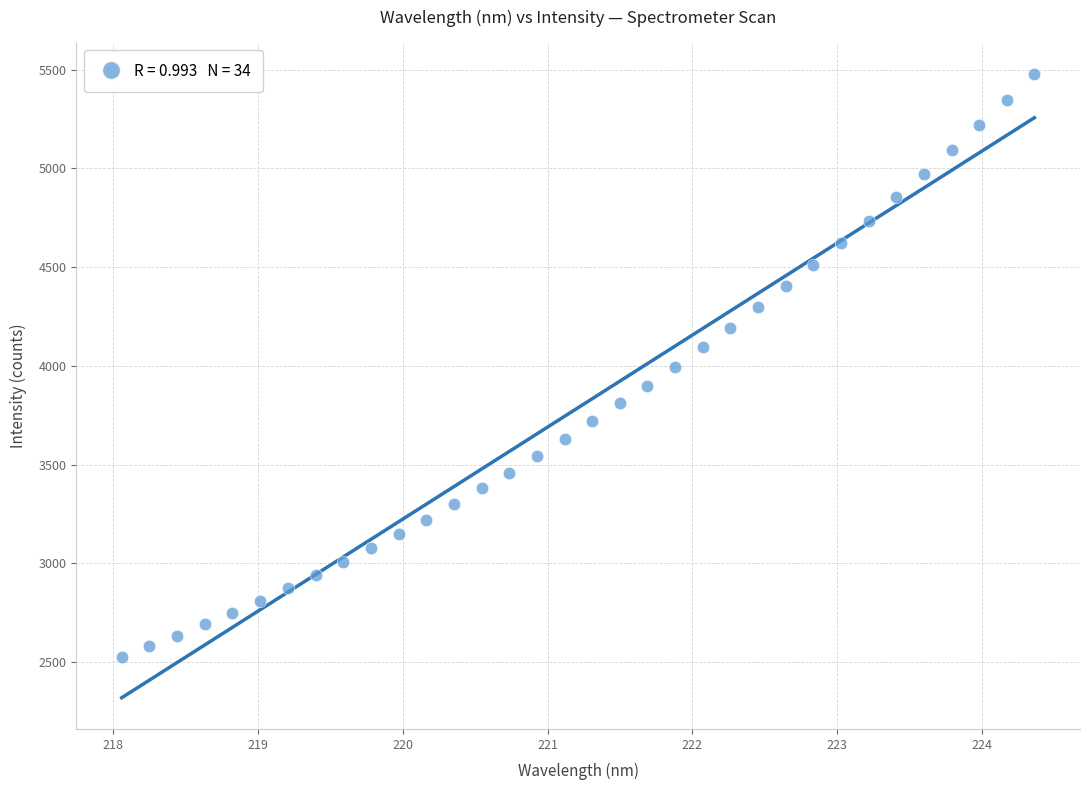

What is the range of Y values (max minus min)?

2953.3